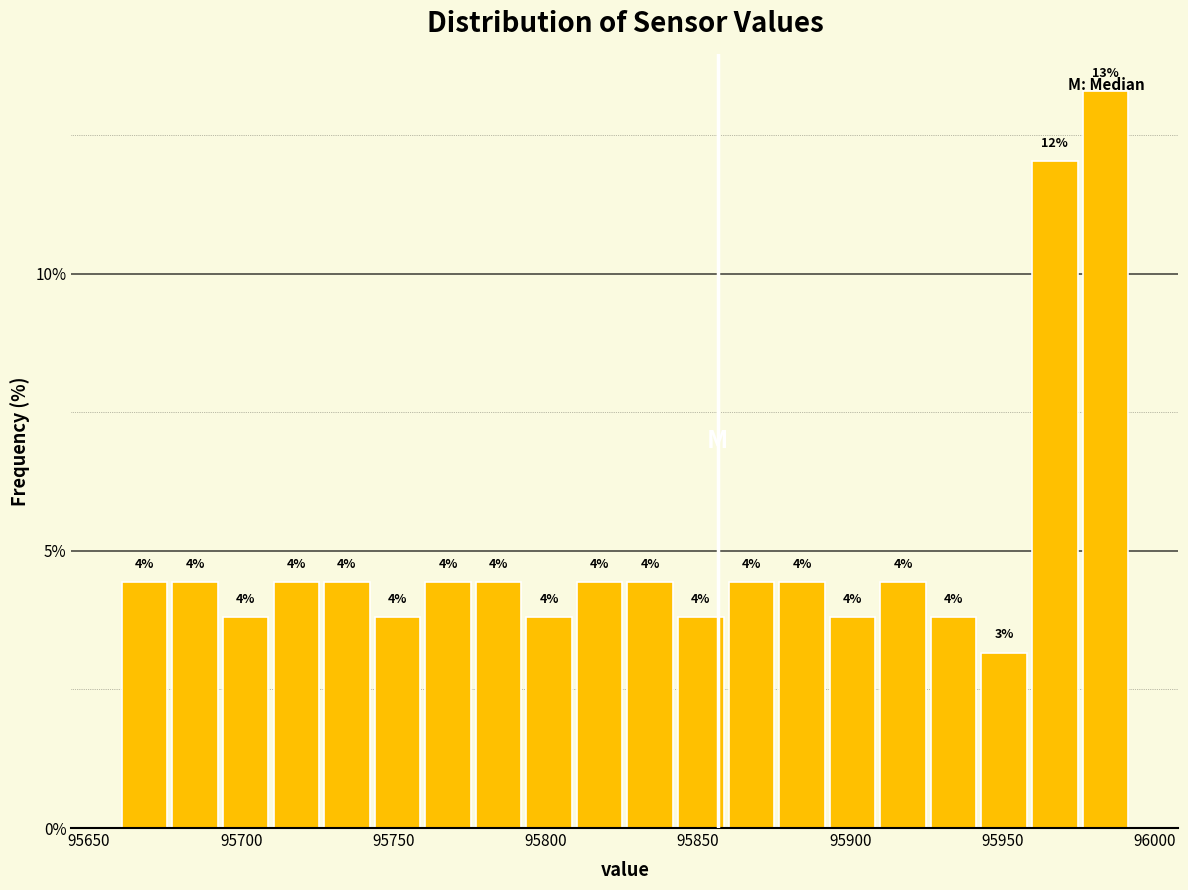

Around what value on the x-axis is the tallest bar? Give the approximate position of its centre, as read against the axis.

95985